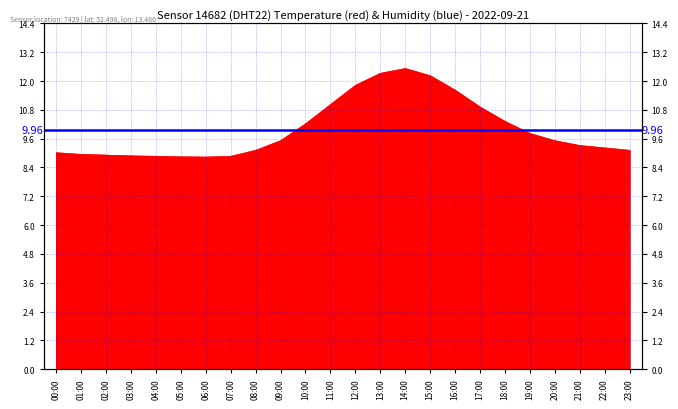

How many points are higher than both their immediate neighbors (excluding endpoints)?

1